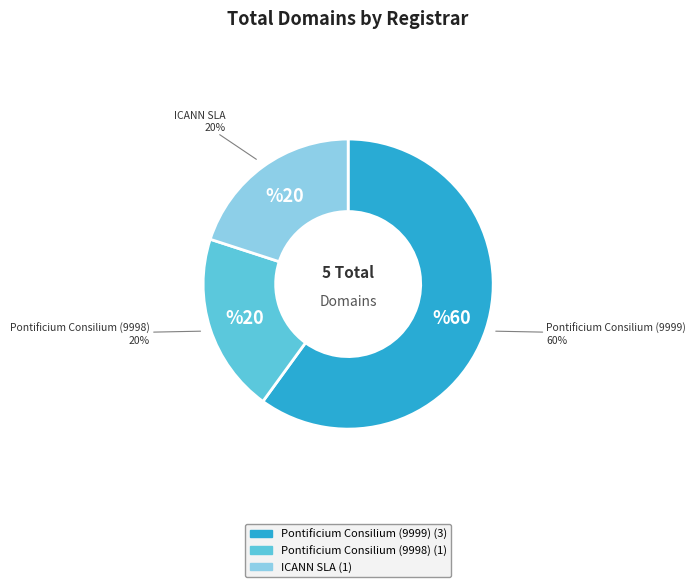

Is the sum of Pontificium Consilium (9998) and ICANN SLA greater than half?

No